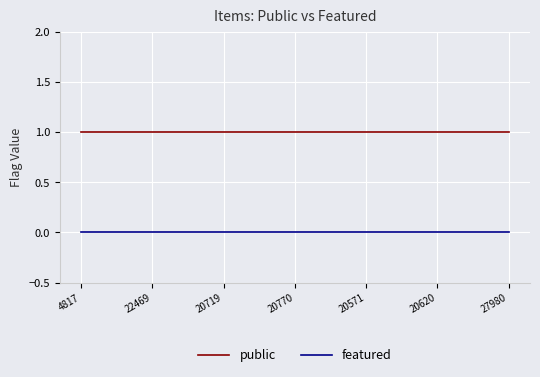

True or false: featured and public intersect in this chart.

False